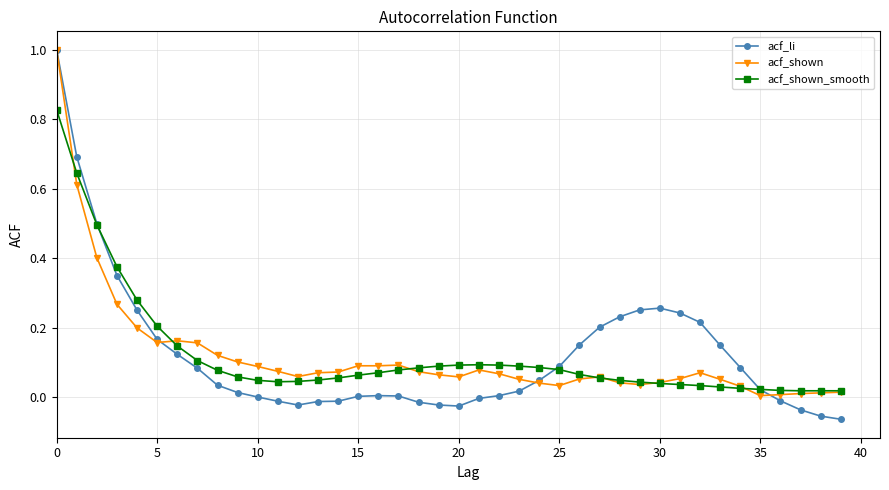

What is the sum of all acf_shown values?

4.8